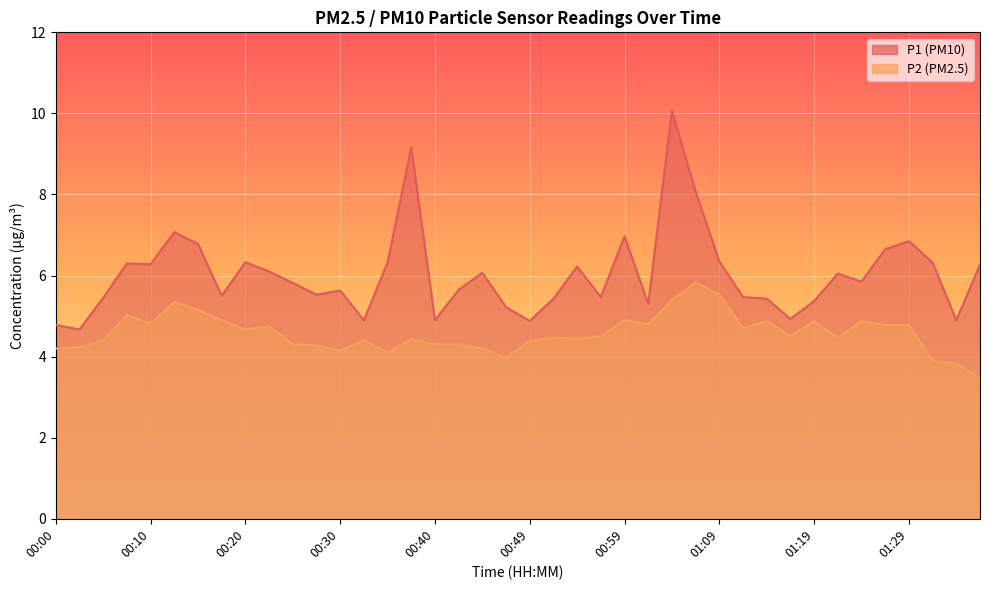

True or false: P2 and P1 cross at least once.

False